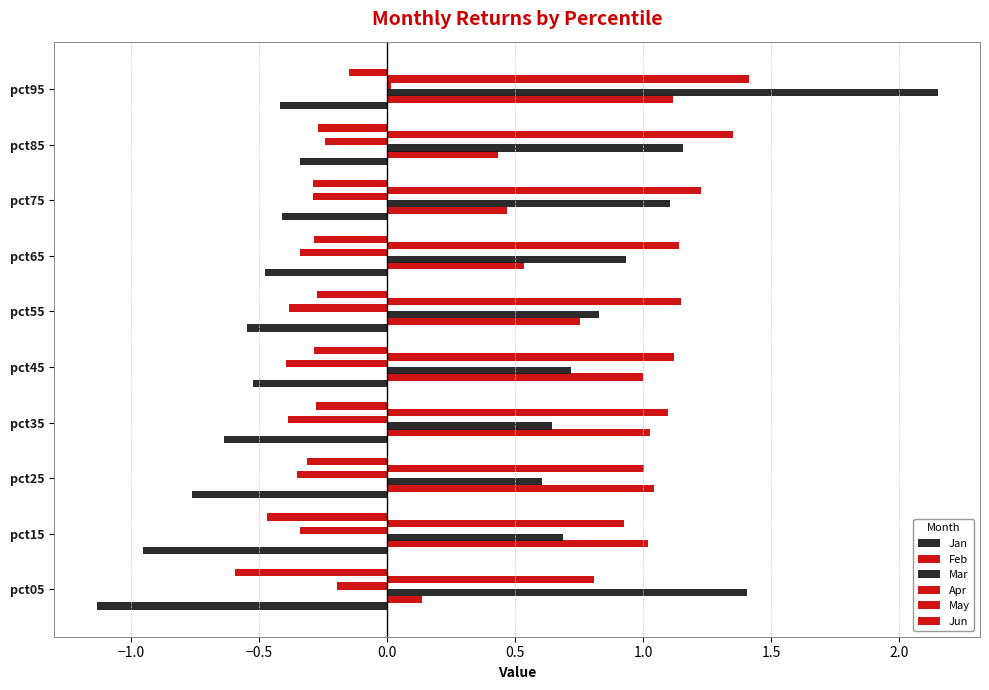

How many values in the Apr series exceed 0?

1